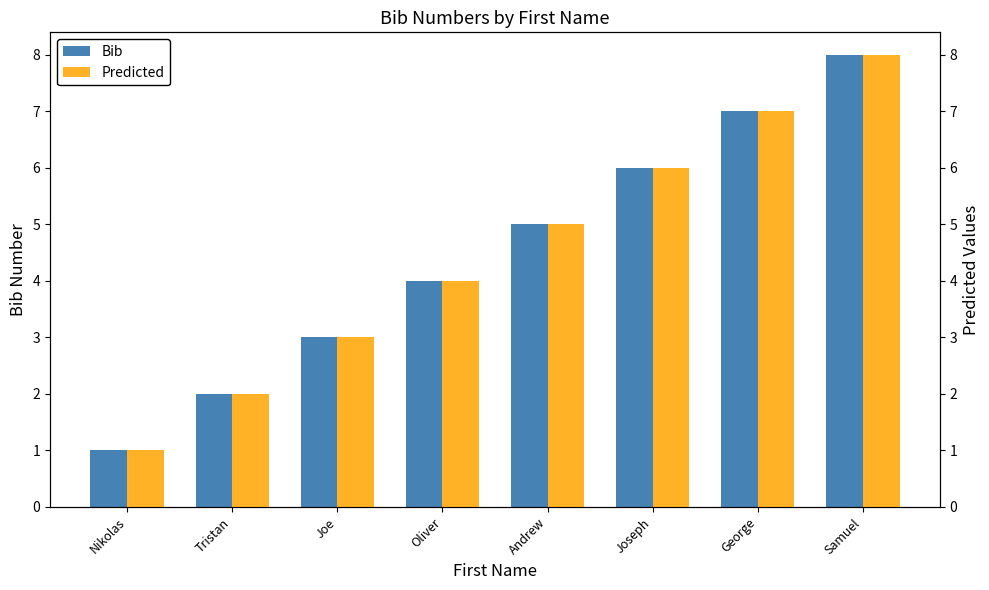

What is the minimum value for Bib?

1